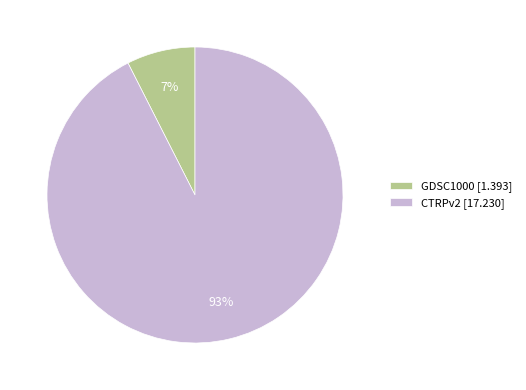

Combined, do GDSC1000 [1.393] and CTRPv2 [17.230] account for over 50%?

Yes